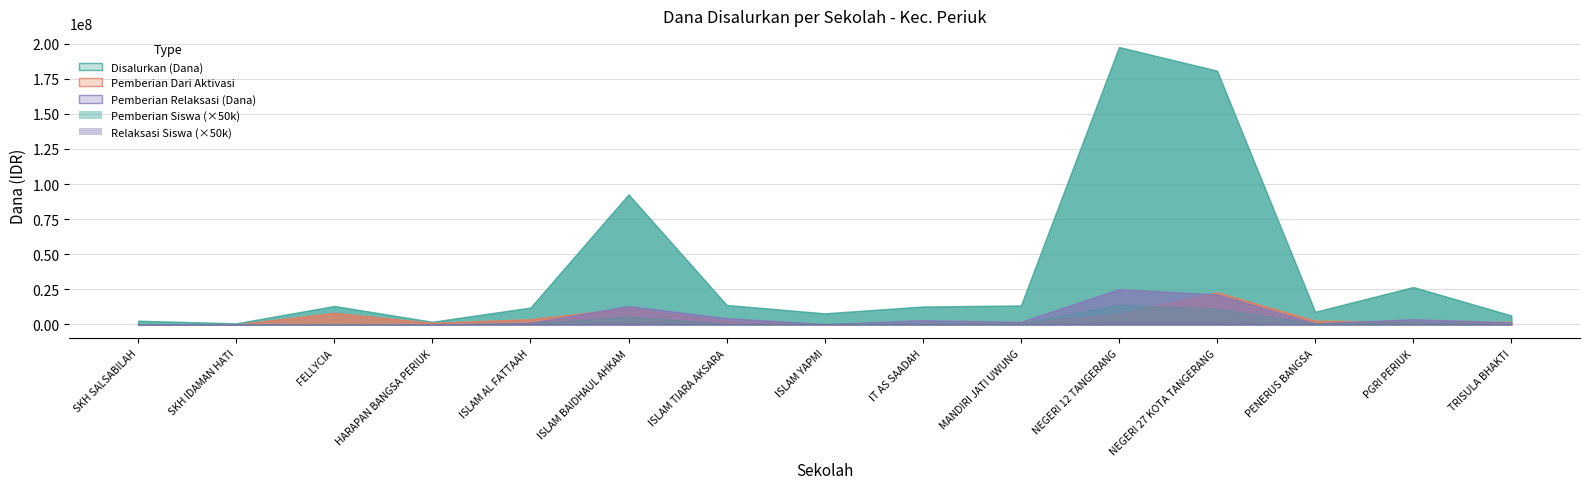

Which category has the highest value in the Pemberian (Siswa) series?

SMP NEGERI 12 TANGERANG